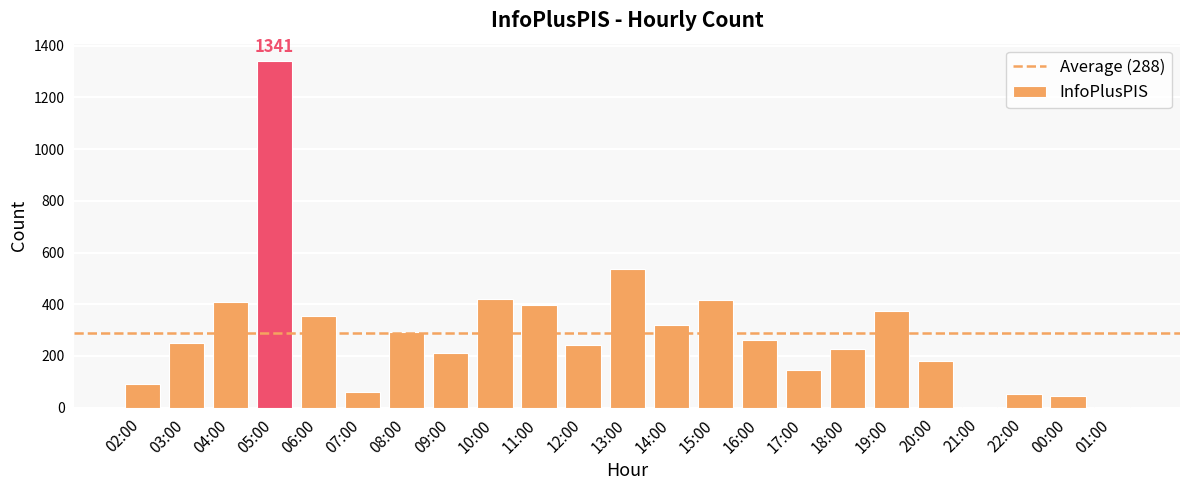

At which label is the value closest to 671?

13:00